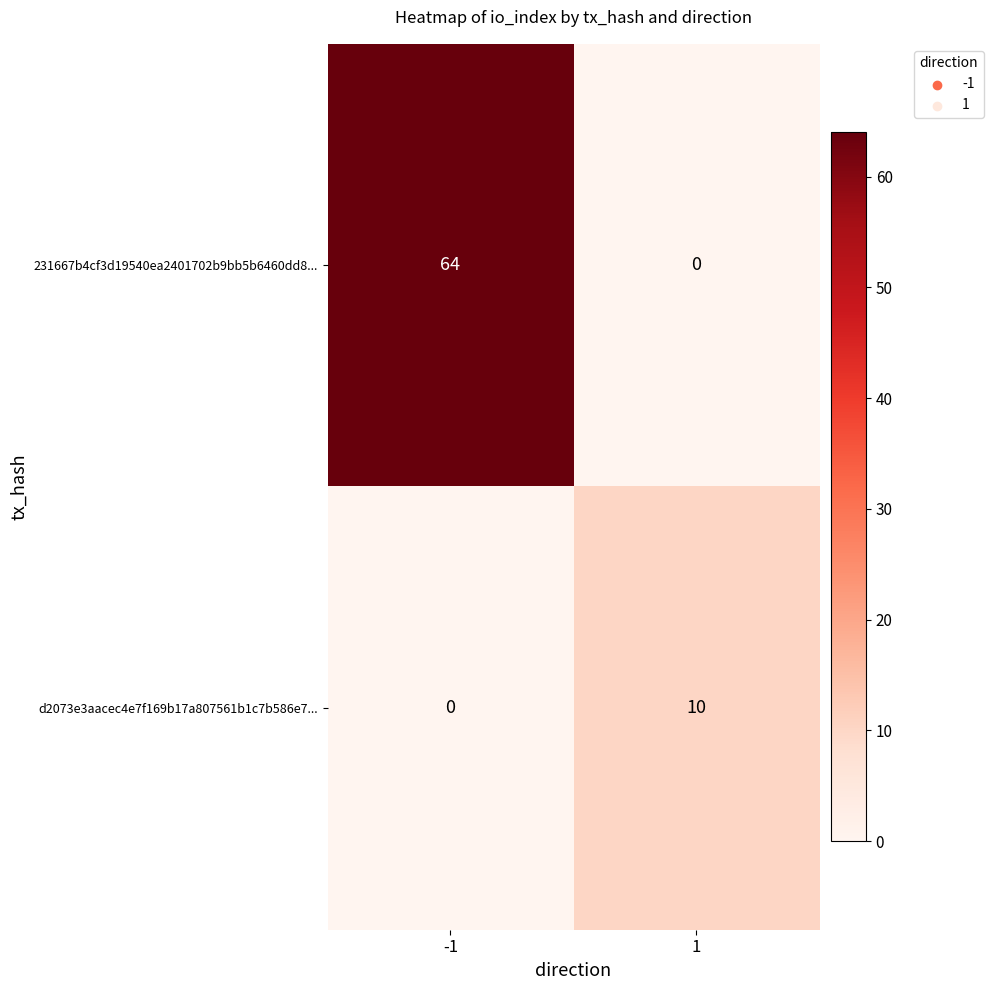

Which series has the largest total across all categories?

231667b4cf3d19540ea2401702b9bb5b6460dd8...